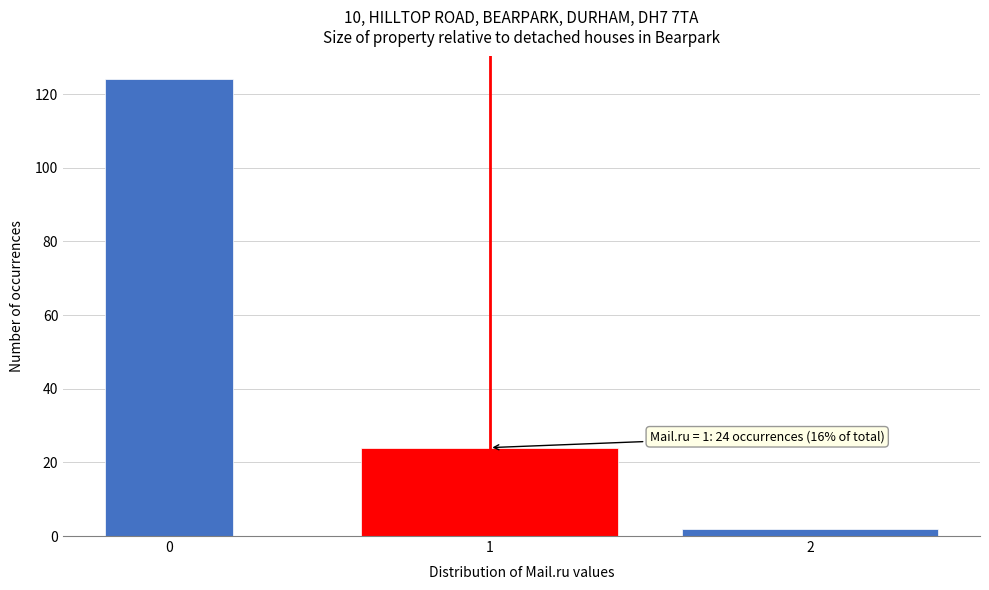

Reading left to right, list all the values displayed in this chart.

124	24	2